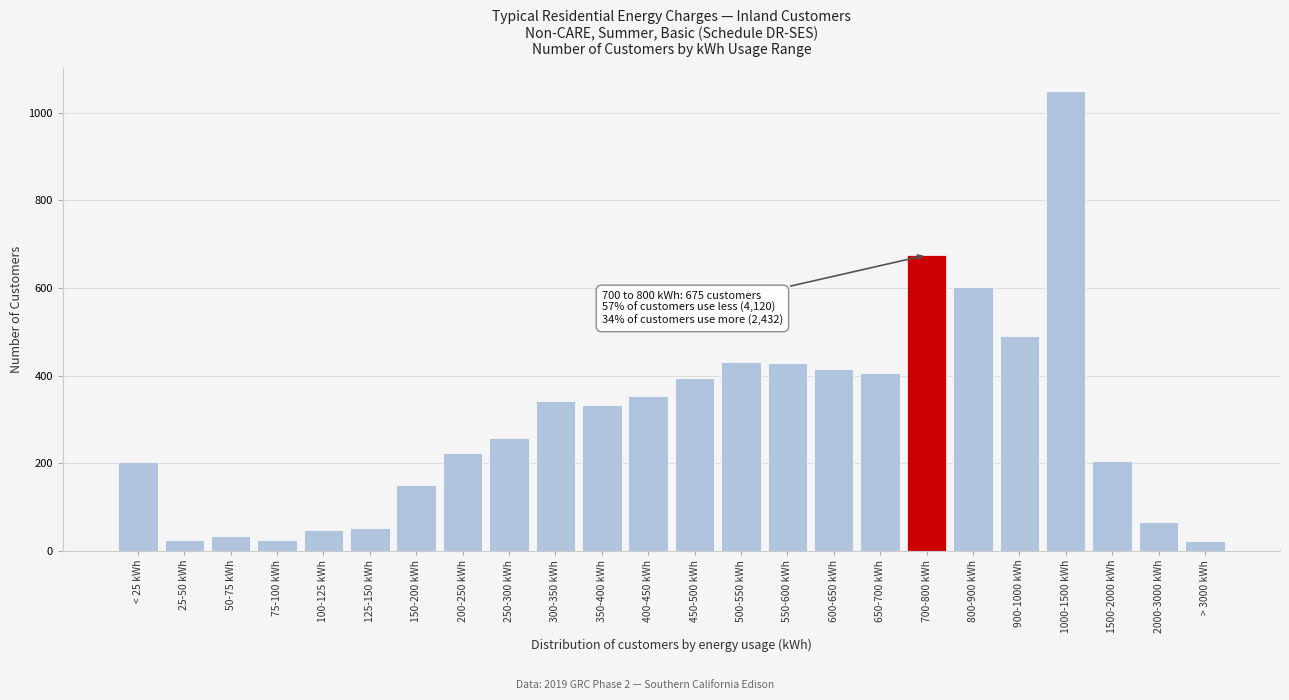

True or false: the data shows 22 at 2000-3000 kWh.

False